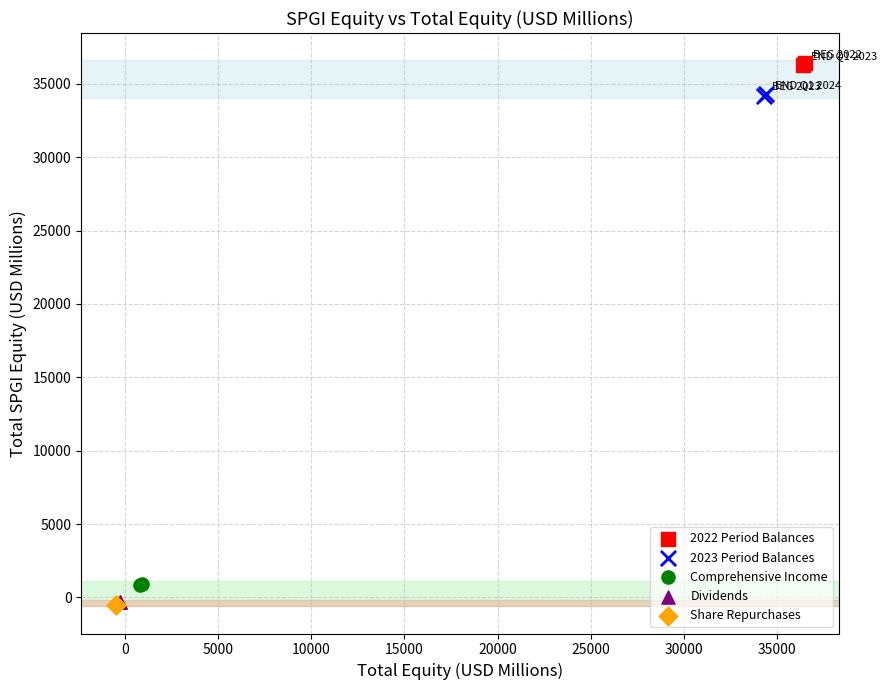

What are all the series names shown in the legend?

2022 Period Balances, 2023 Period Balances, Comprehensive Income, Dividends, Share Repurchases